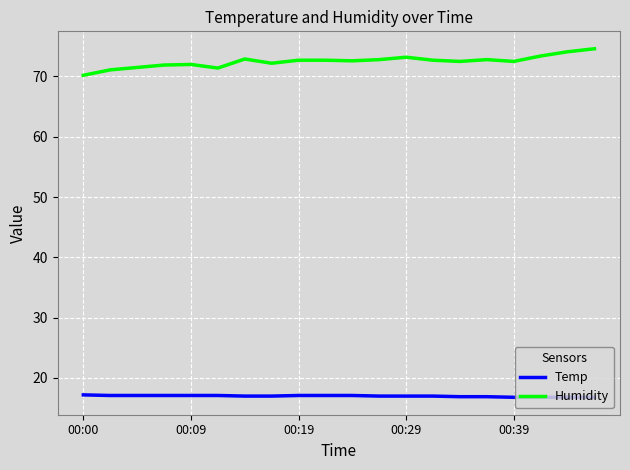

What is the greatest value displayed?

74.6